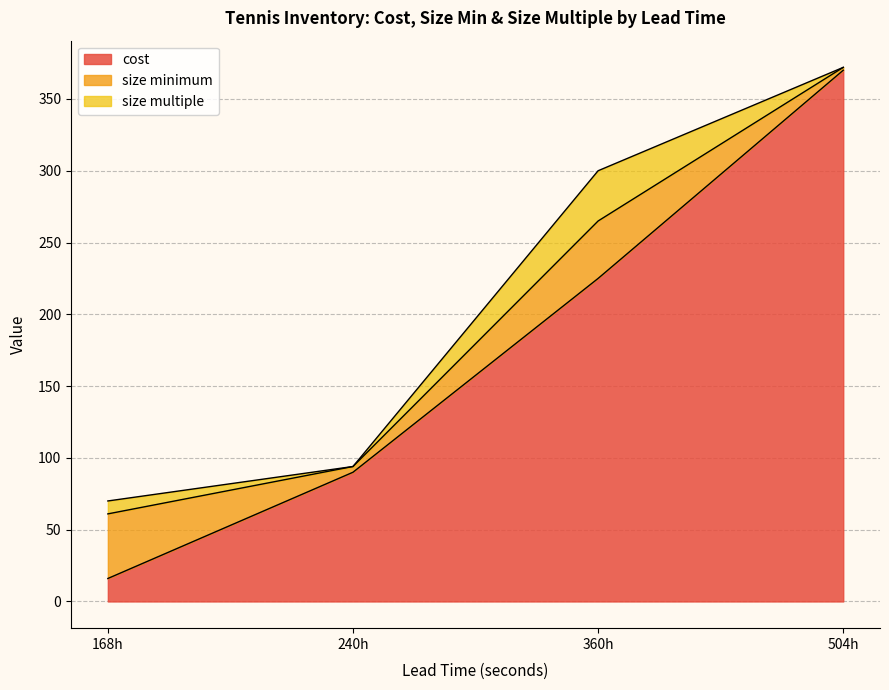

Which series ends up on top after the final intersection of size multiple and cost?

cost